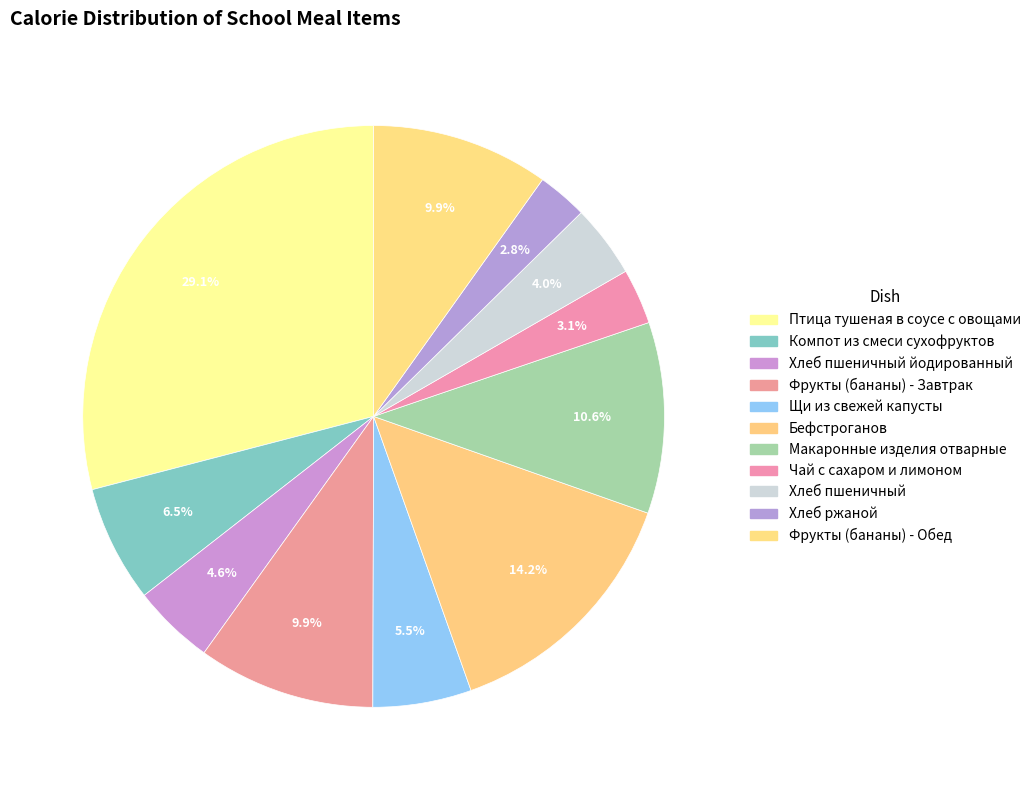

How many slices are in this pie chart?

11